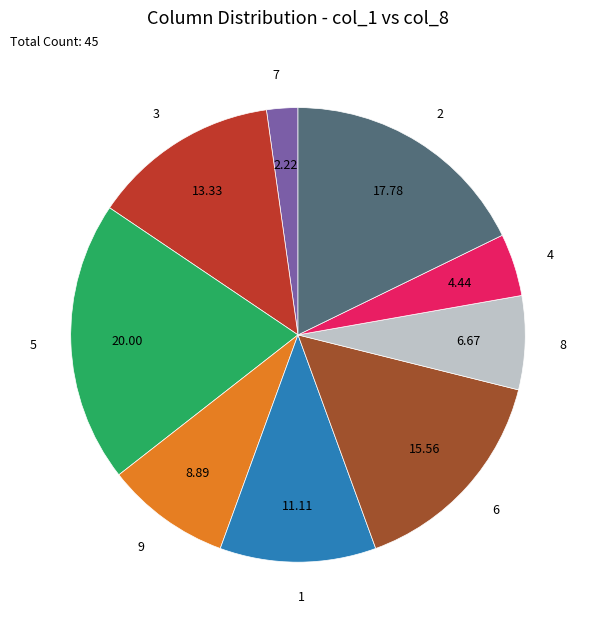

Which category has the biggest portion of the pie?

5